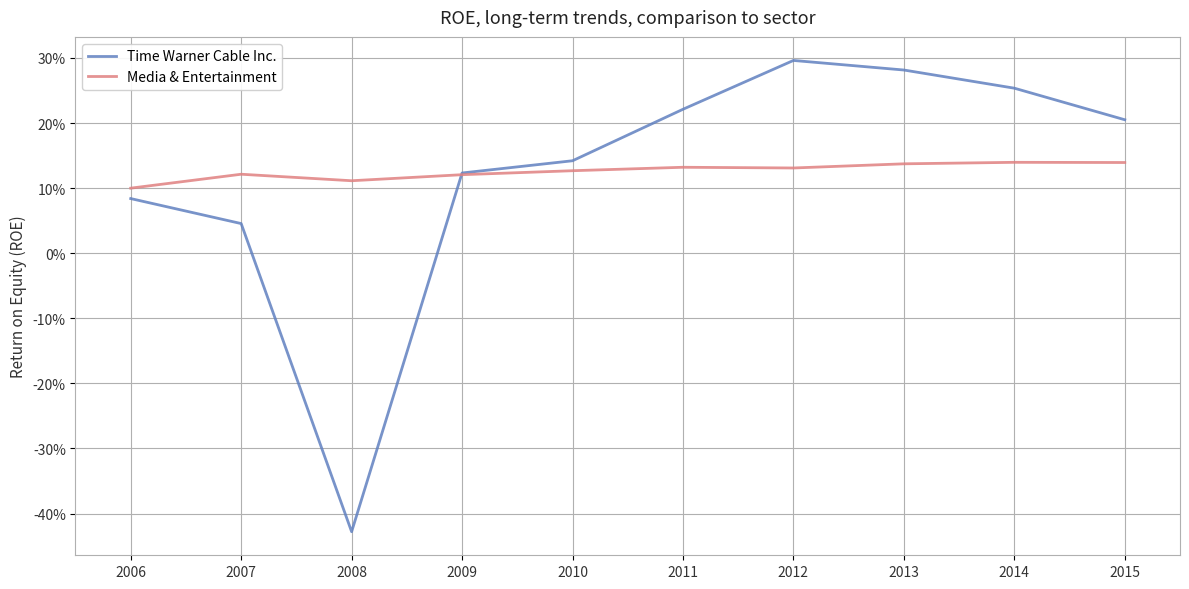

True or false: Time Warner Cable Inc. has more than 2 interior local peaks.

False